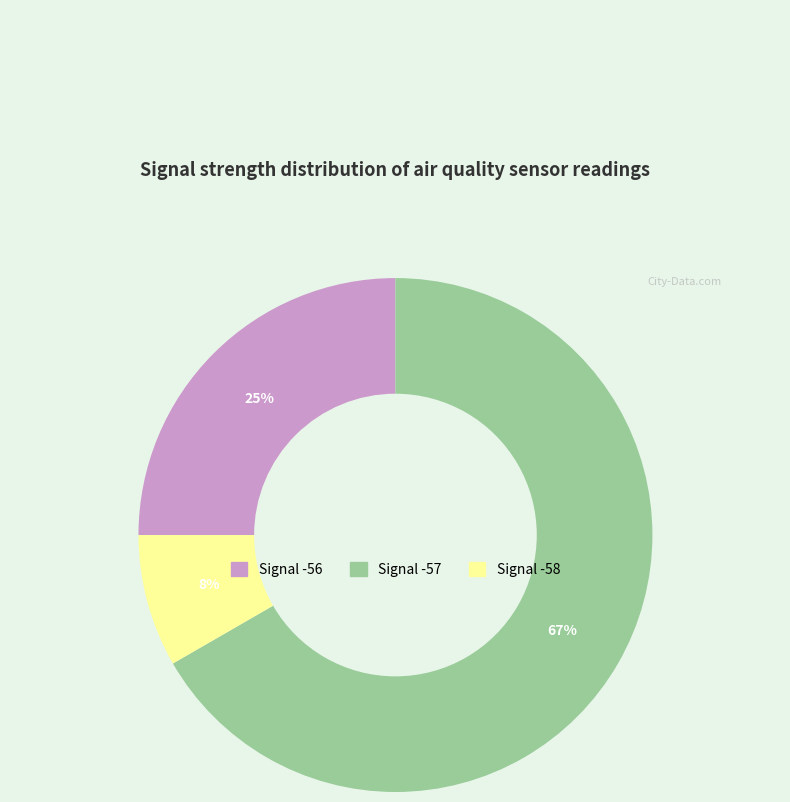

How many slices are in this pie chart?

3